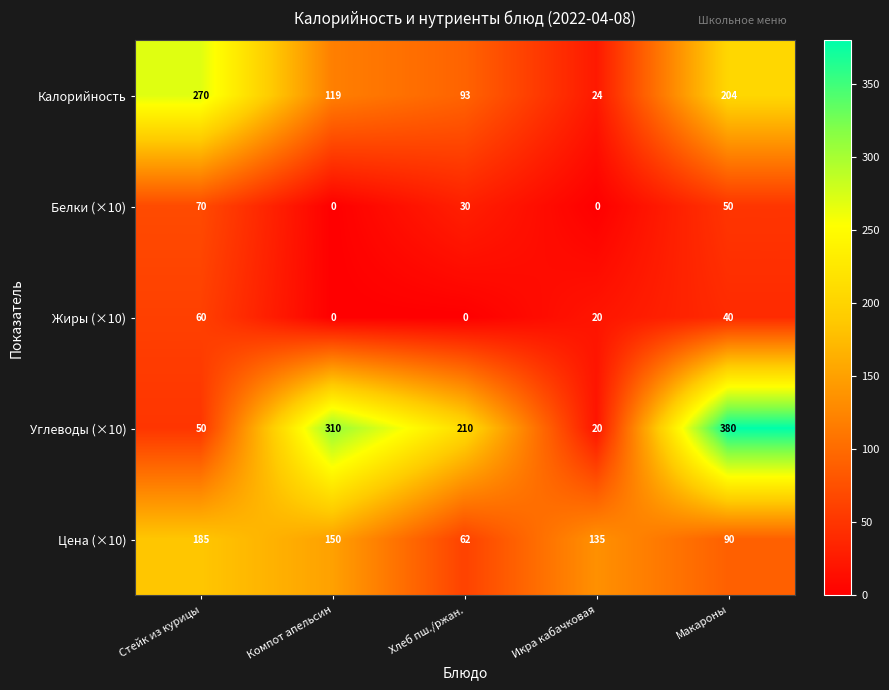

Which series has the widest spread of values?

Углеводы (×10)